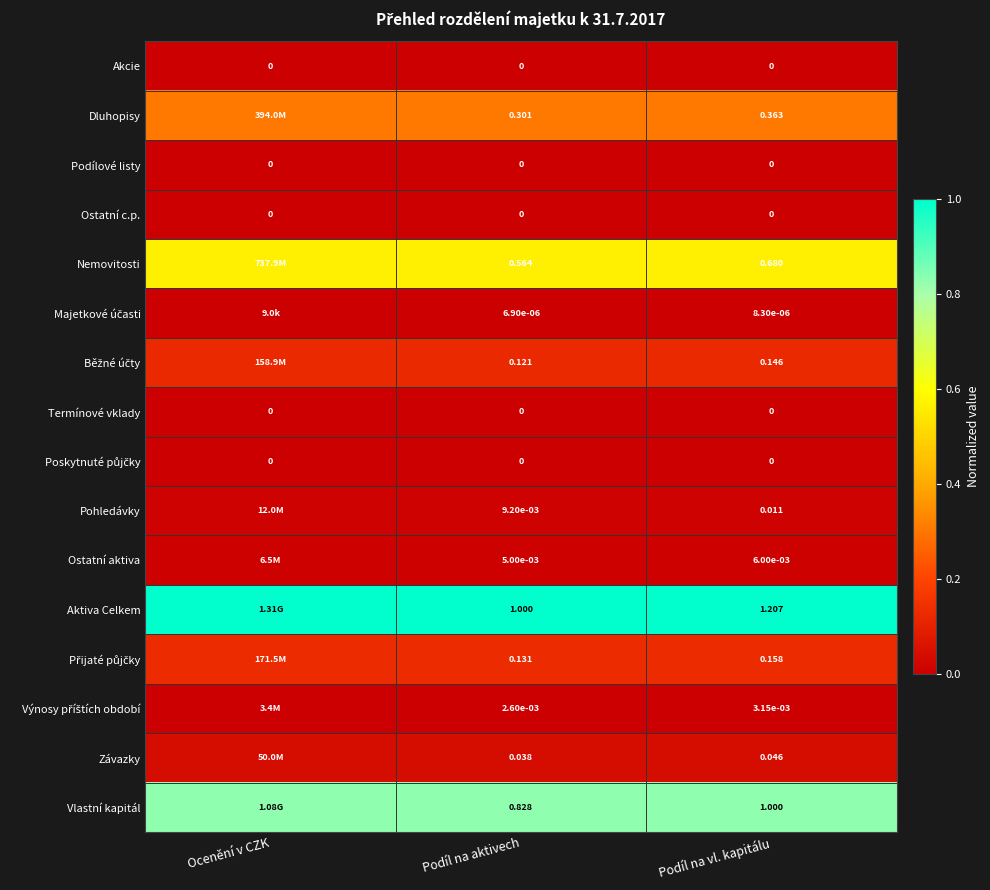

Which label corresponds to the largest value in the chart?

Ocenění v CZK